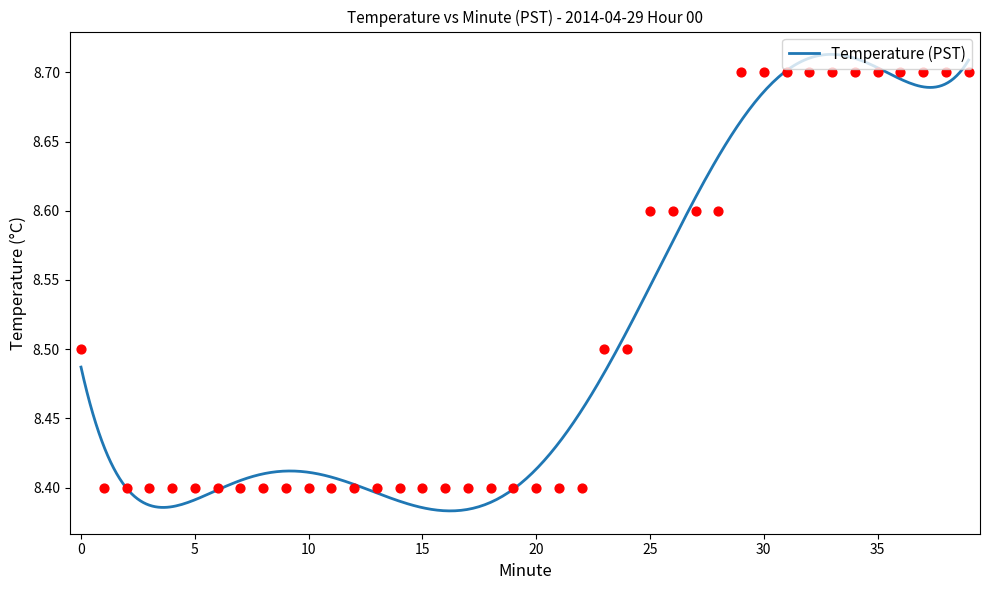

Approximately how many times larger is the value at 19 compared to 4?

1.0